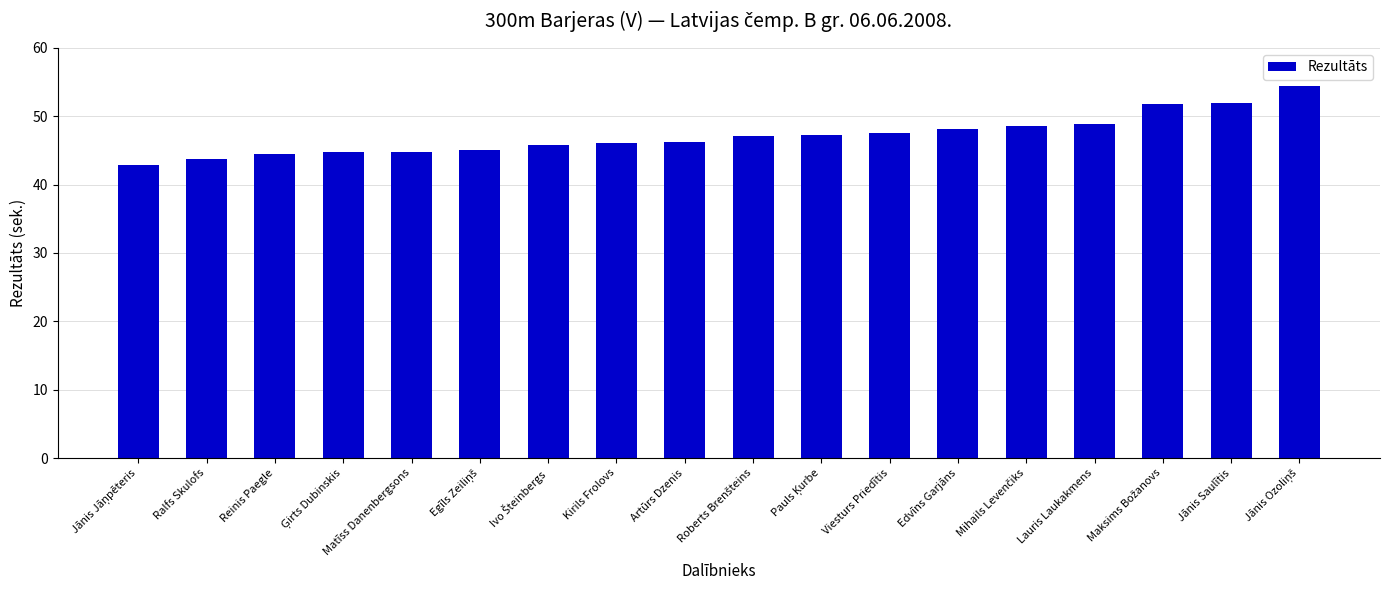

The value at Matīss Danenbergsons is 30.6. True or false?

False